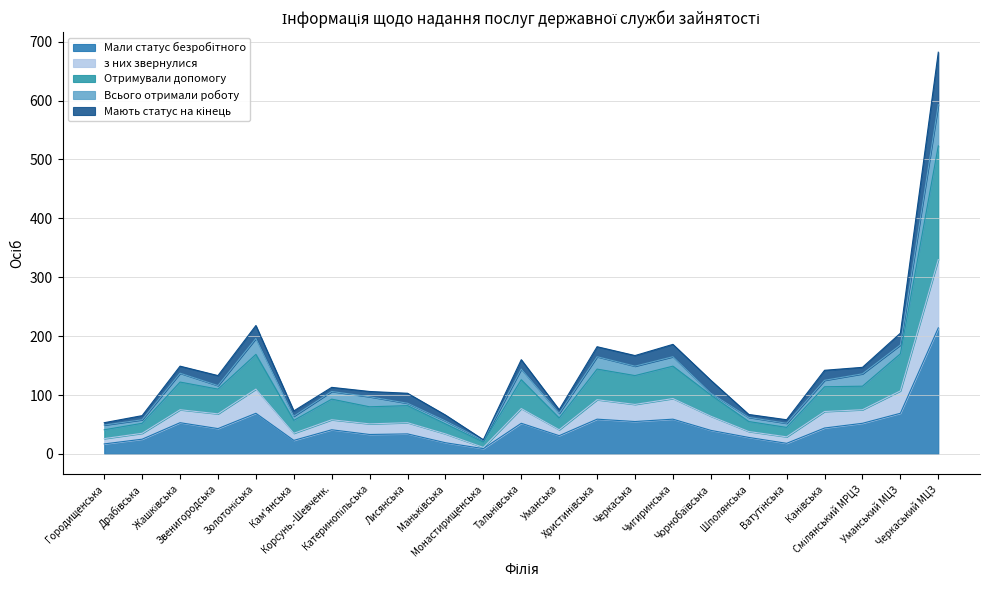

What is the spread (max minus min) of values at Уманська?

30